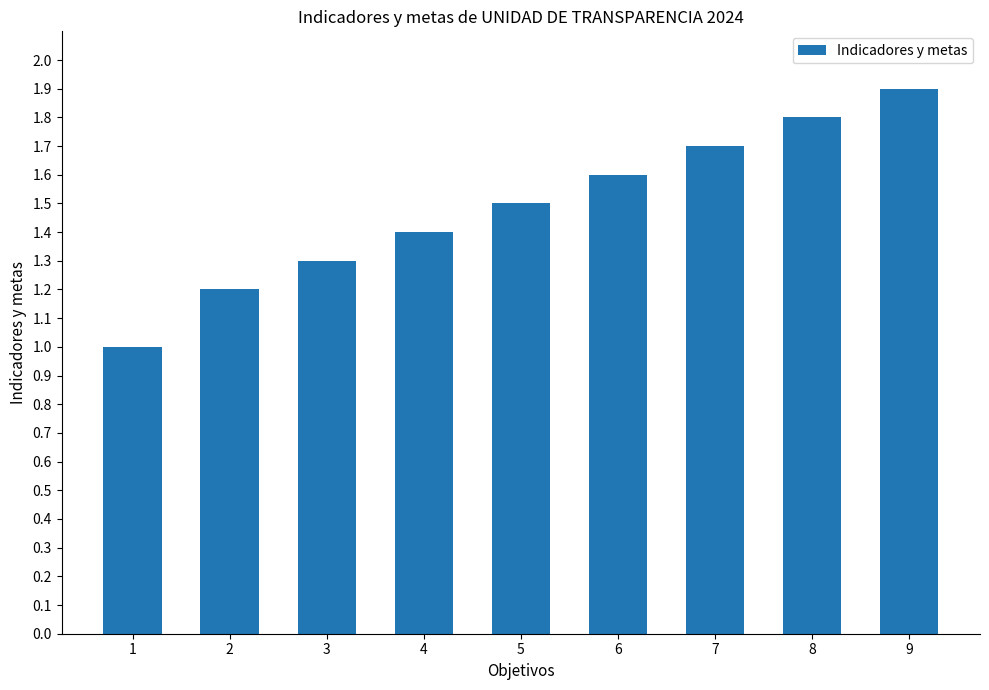

What is the value of the 5th bar from the left?

1.5